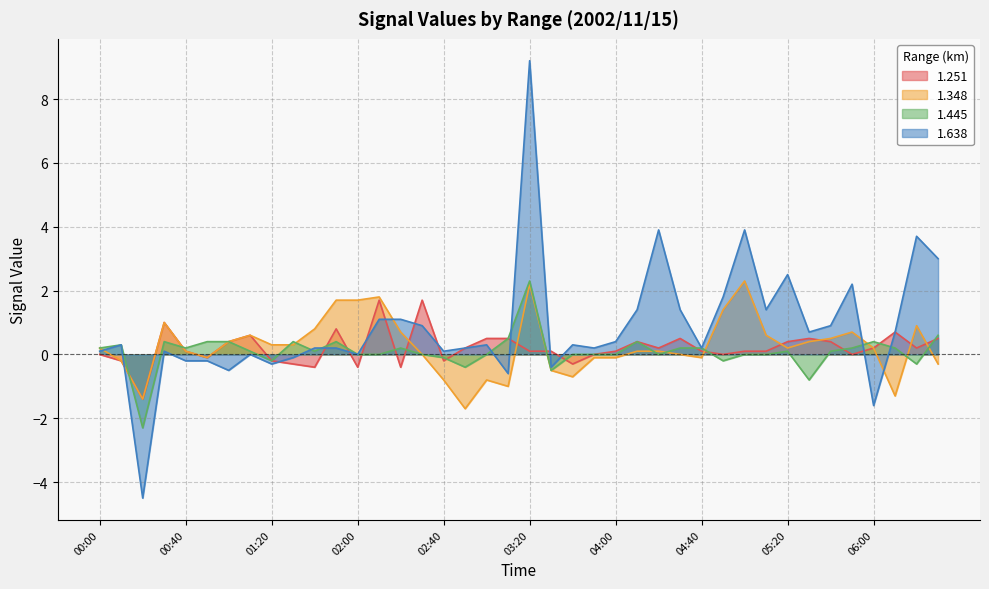

Reading left to right, what are all the values shown in this chart?

1.251: 0.0	-0.2	-1.4	1.0	0.1	-0.1	0.4	0.6	-0.2	-0.3	-0.4	0.8	-0.4	1.7	-0.4	1.7	-0.2	0.2	0.5	0.5	0.1	0.1	-0.3	-0.0	0.1	0.4	0.2	0.5	0.1	-0.0	0.1	0.1	0.4	0.5	0.4	-0.0	0.2	0.7	0.2	0.5
1.348: 0.2	-0.2	-1.4	1.0	0.1	-0.1	0.4	0.6	0.3	0.3	0.8	1.7	1.7	1.8	0.7	-0.0	-0.8	-1.7	-0.8	-1.0	2.2	-0.5	-0.7	-0.1	-0.1	0.1	0.1	0.0	-0.1	1.4	2.3	0.6	0.2	0.4	0.5	0.7	0.2	-1.3	0.9	-0.3
1.445: 0.2	0.3	-2.3	0.4	0.2	0.4	0.4	0.1	-0.2	0.4	0.1	0.4	-0.0	-0.0	0.2	0.0	-0.1	-0.4	-0.0	0.5	2.3	-0.5	-0.0	0.0	0.0	0.4	-0.0	0.2	0.2	-0.2	-0.0	-0.0	0.1	-0.8	0.1	0.2	0.4	0.2	-0.3	0.6
1.638: 0.1	0.3	-4.5	0.1	-0.2	-0.2	-0.5	-0.0	-0.3	-0.1	0.2	0.2	0.0	1.1	1.1	0.9	0.1	0.2	0.3	-0.6	9.2	-0.4	0.3	0.2	0.4	1.4	3.9	1.4	0.2	1.8	3.9	1.4	2.5	0.7	0.9	2.2	-1.6	0.7	3.7	3.0